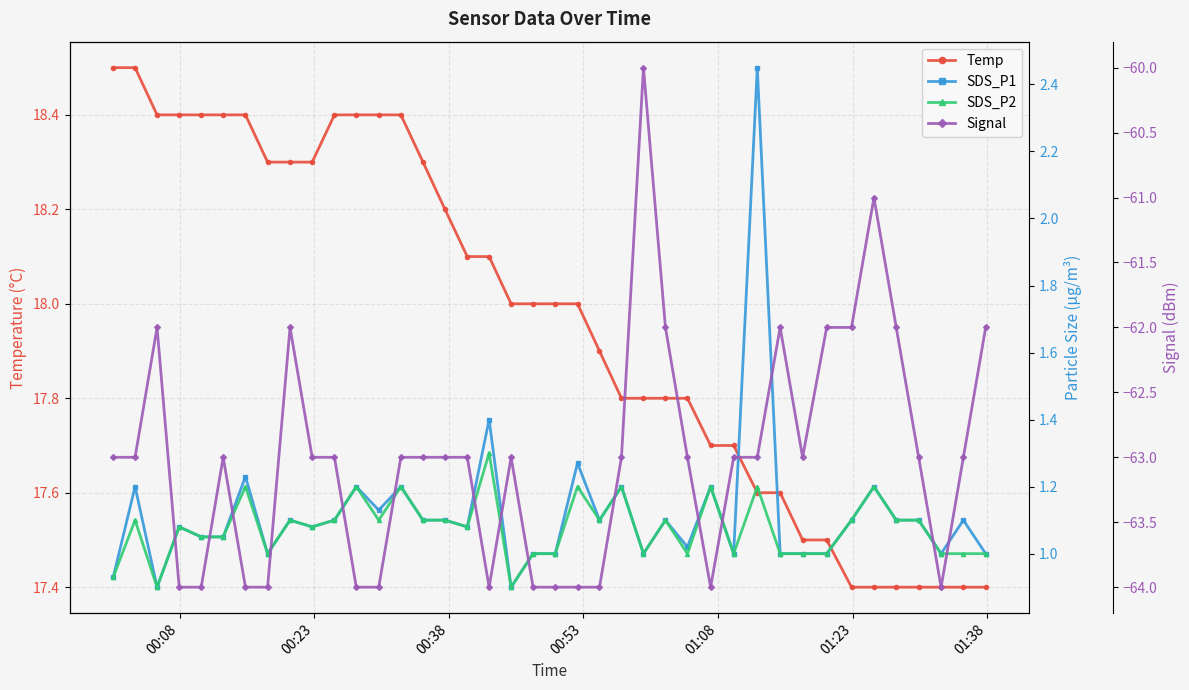

What is the minimum value for Temp?

17.4